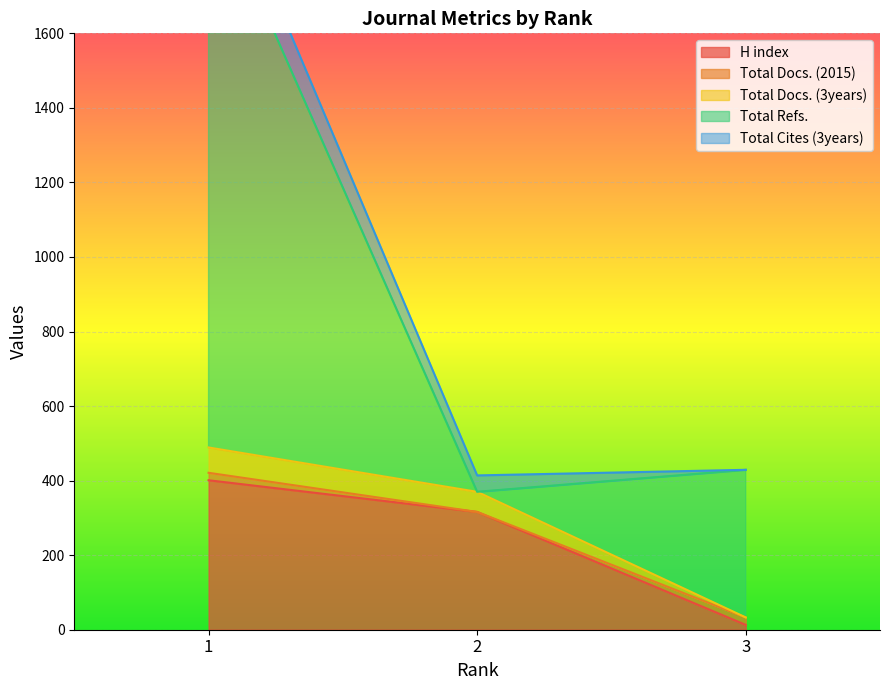

Which has a higher value, 2 or 1?

1